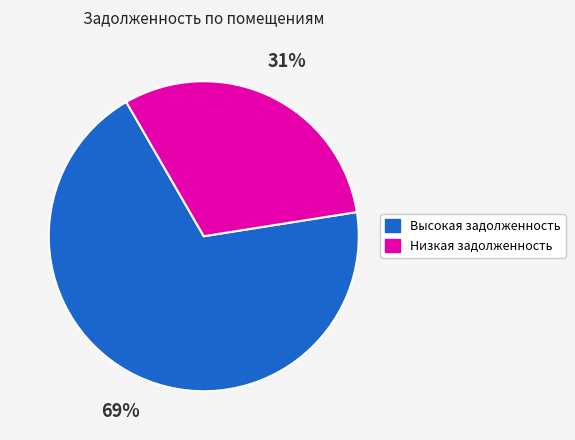

How many slices are in this pie chart?

2